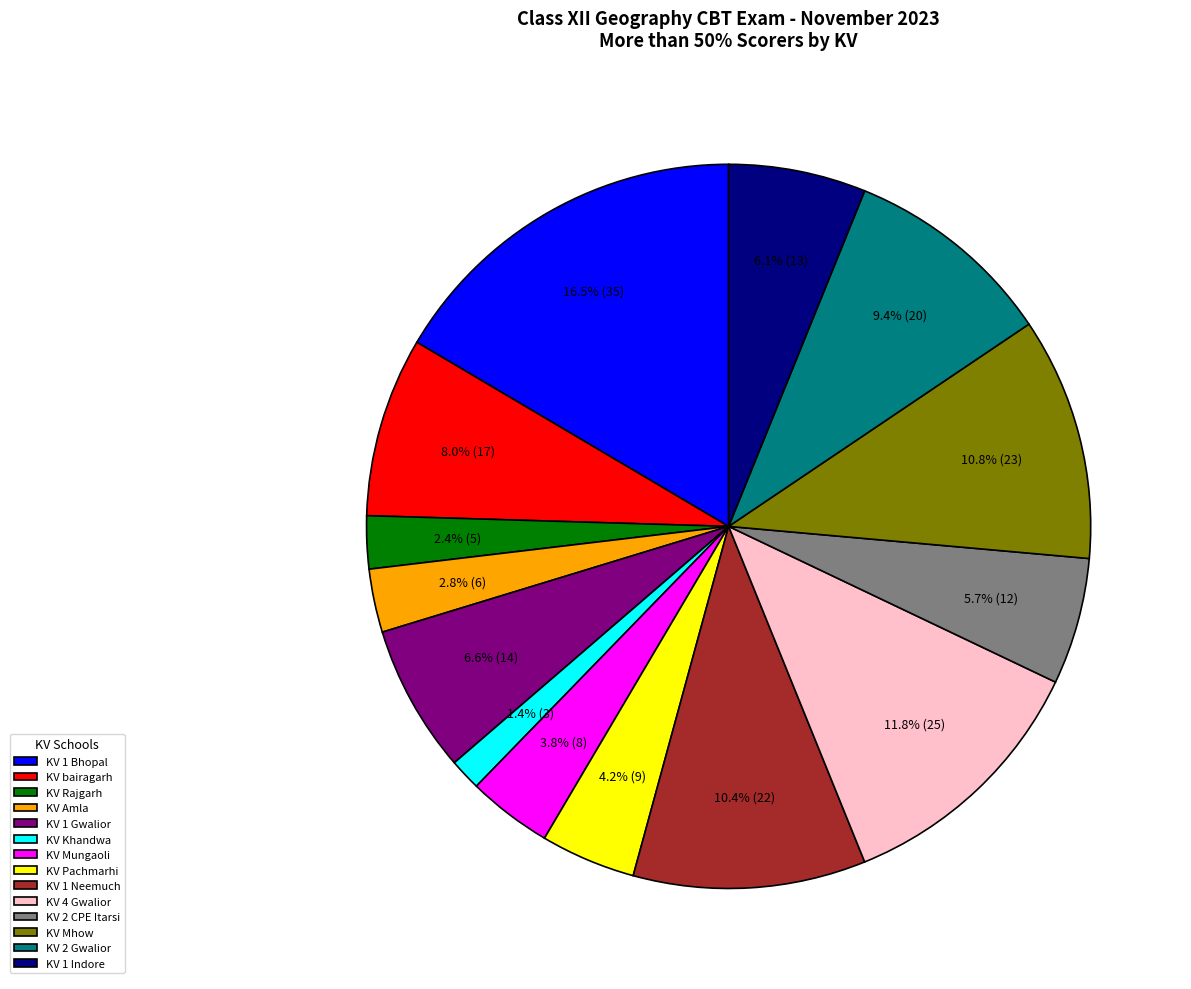

Is there any slice that represents more than half of the pie?

No